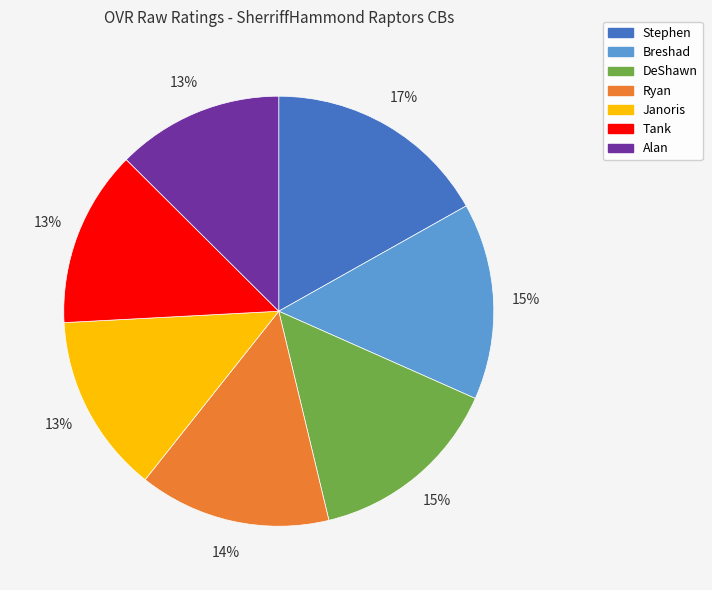

The DeShawn slice represents 15% of the pie. True or false?

True